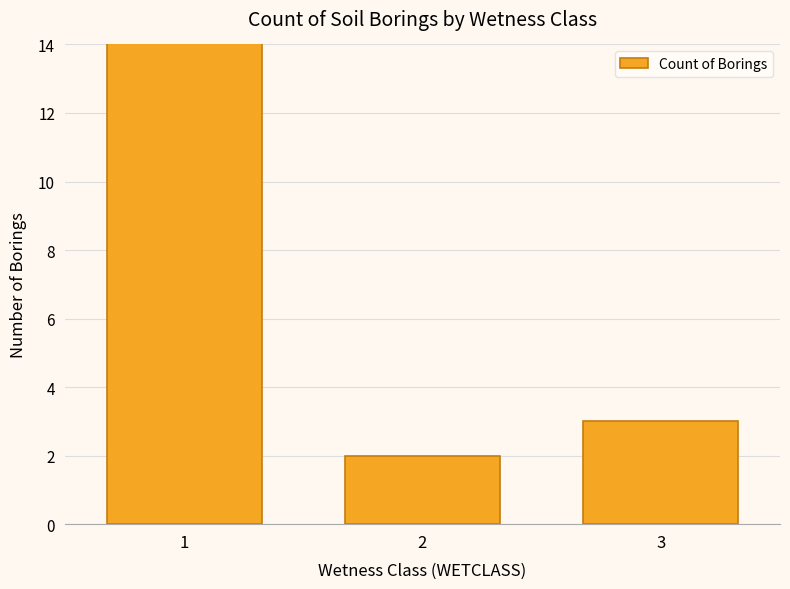

What is the smallest value displayed?

2